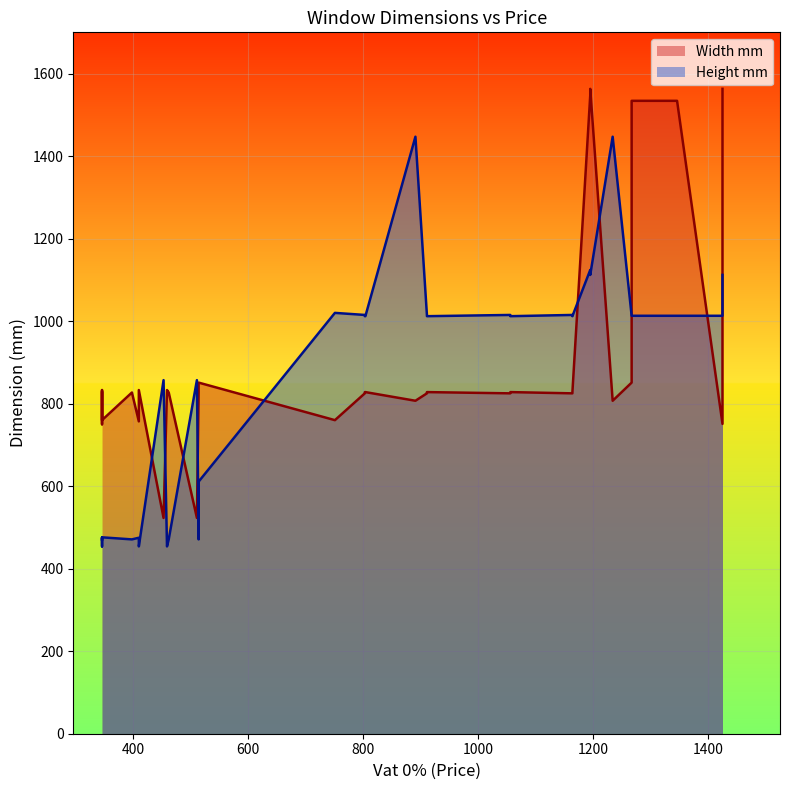

Which has a higher value, 1195 or 911?

1195